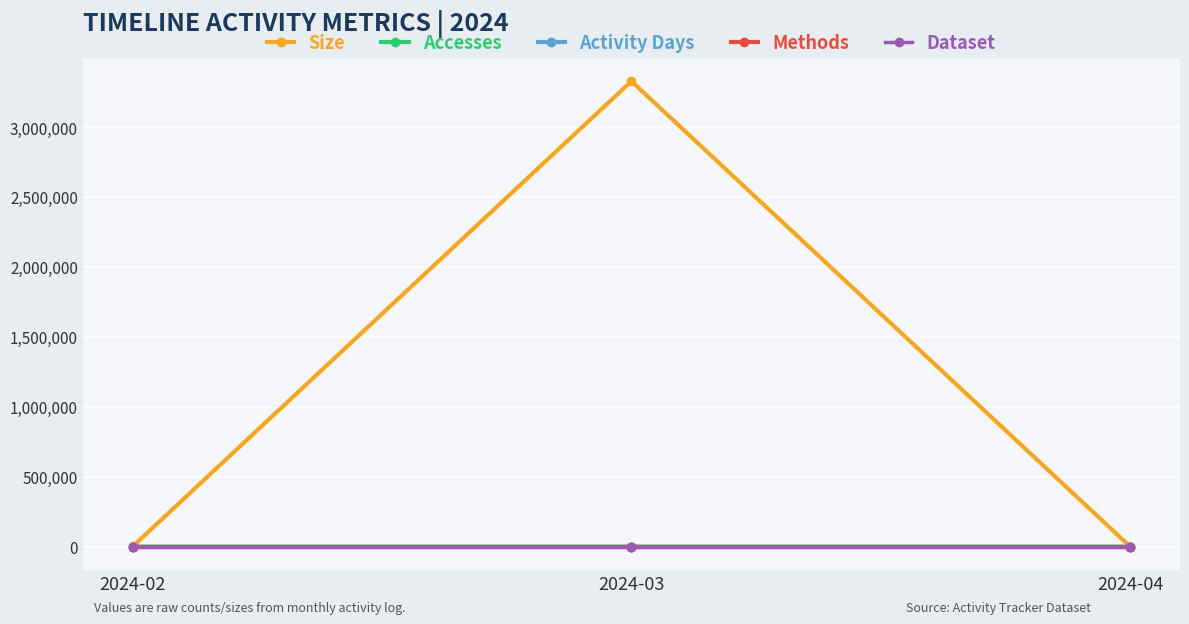

At which category is the sum across all series the highest?

2024-03